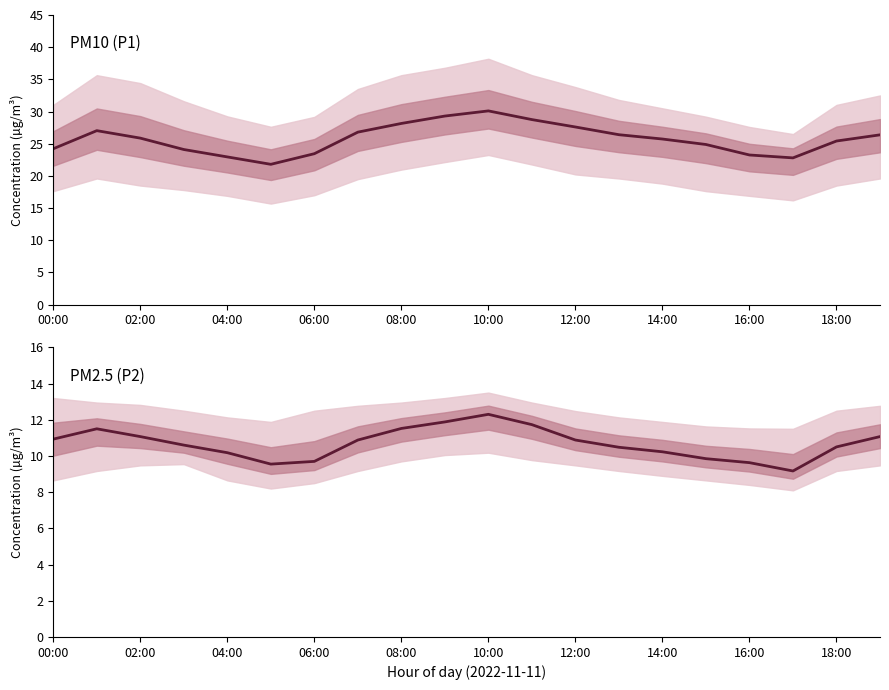

What is the sum of all PM2.5 (P2) values?

213.7